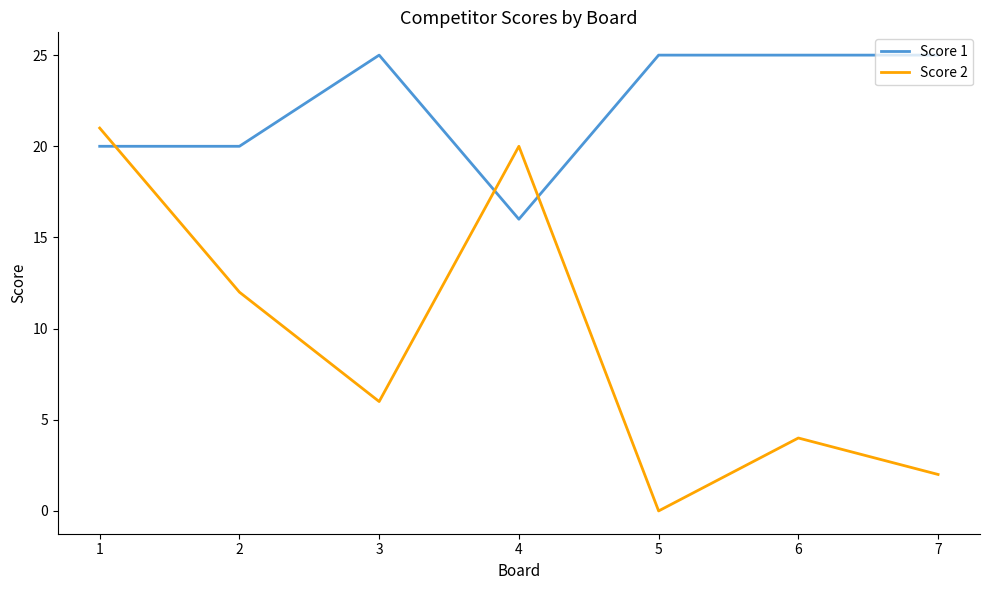

How many distinct data groups are displayed?

2